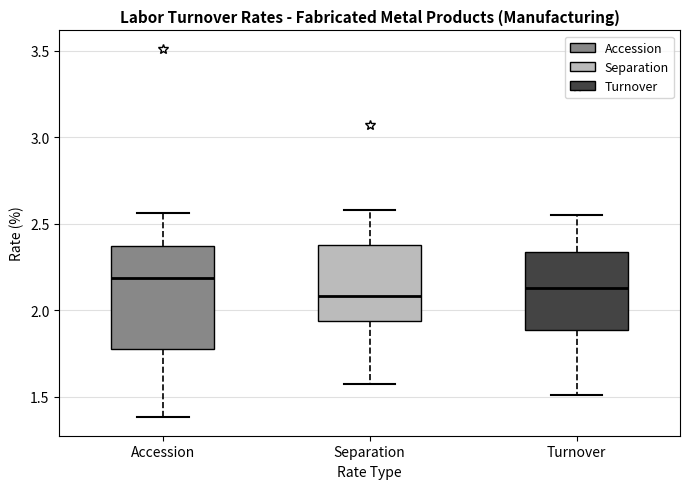

Reading left to right, transcribe this box plot: for each box, give where its median line is, the range the box spans, and where its two whiskers end, as read against the y-axis. The values are not printed on the chart, so give them approximately, as read against the axis.

Accession: median 2.20, box 1.80 to 2.35, whiskers 1.40 to 2.55
Separation: median 2.10, box 1.95 to 2.40, whiskers 1.55 to 2.60
Turnover: median 2.15, box 1.90 to 2.35, whiskers 1.50 to 2.55